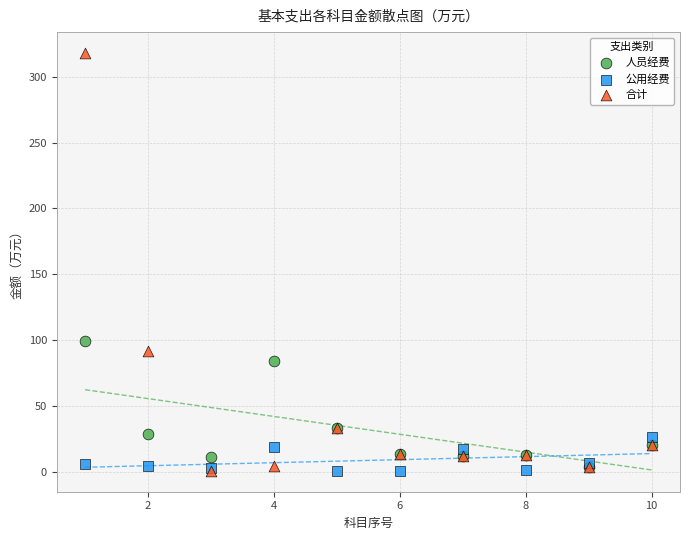

What are all the series names shown in the legend?

人员经费, 公用经费, 合计